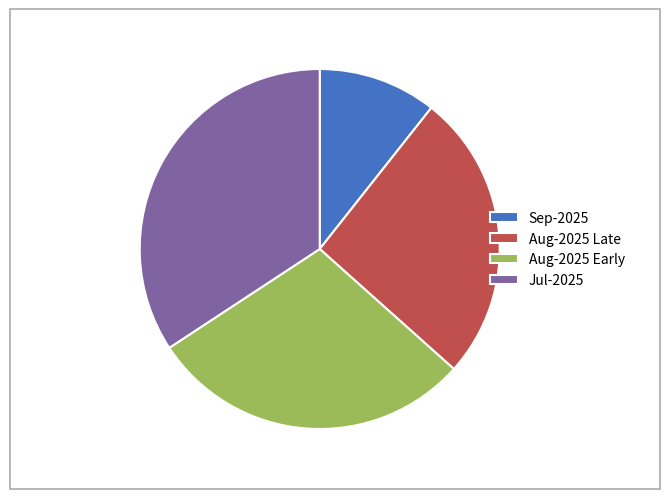

Combined, do Sep-2025 and Jul-2025 account for over 50%?

No